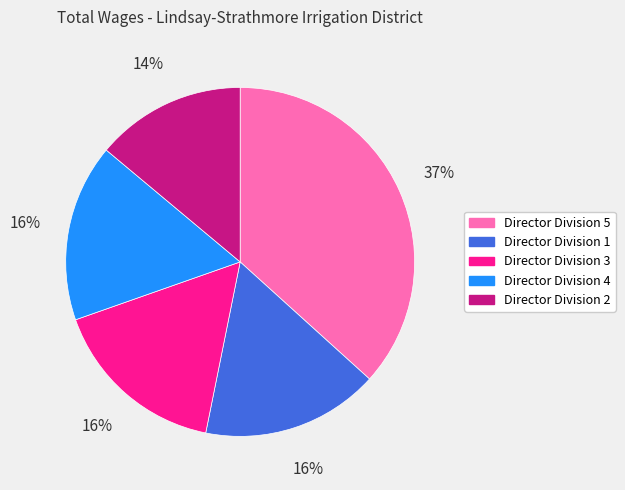

How many slices are in this pie chart?

5